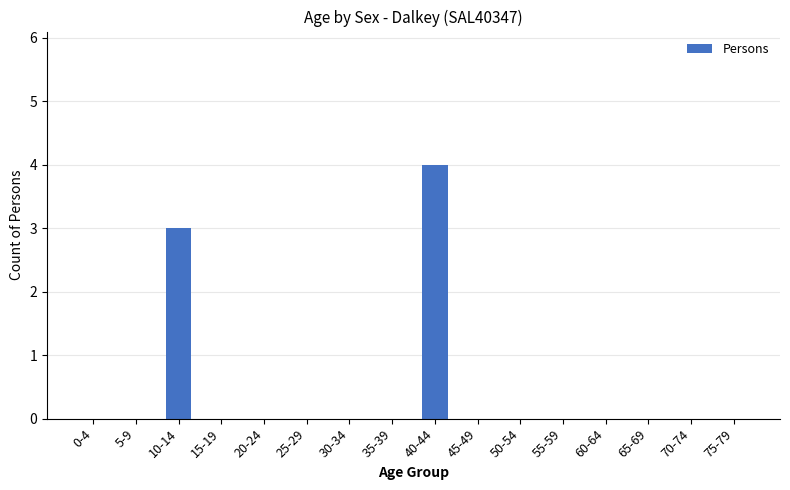

At which label is the value closest to 2?

10-14